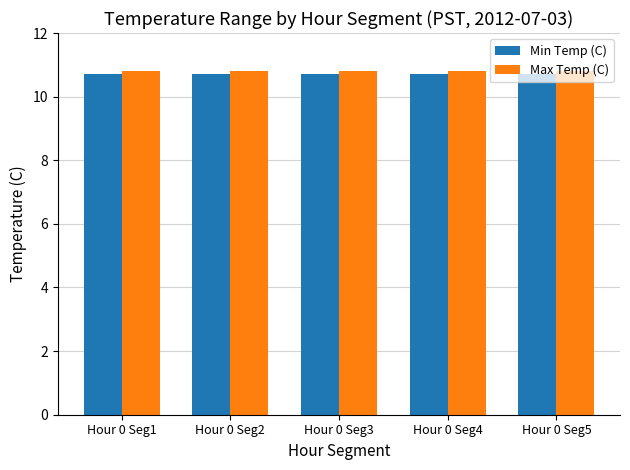

At Hour 0 Seg4, list the series in order from smallest to largest.

Min Temp (C), Max Temp (C)